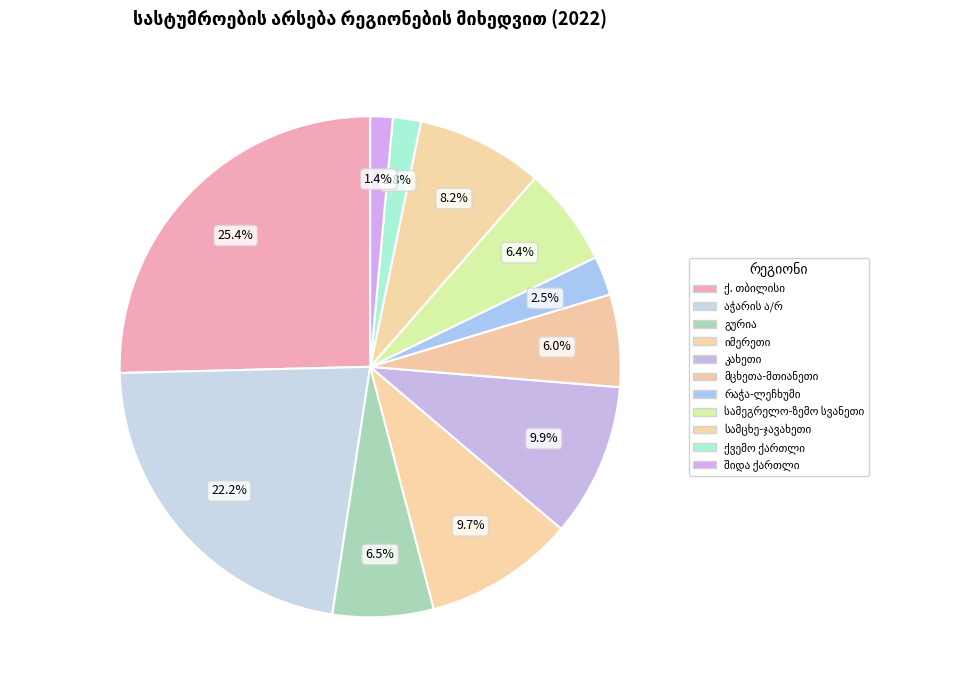

Rank the categories by value from lowest to highest.

შიდა ქართლი, ქვემო ქართლი, რაჭა-ლეჩხუმი, მცხეთა-მთიანეთი, სამეგრელო-ზემო სვანეთი, გურია, სამცხე-ჯავახეთი, იმერეთი, კახეთი, აჭარის ა/რ, ქ. თბილისი